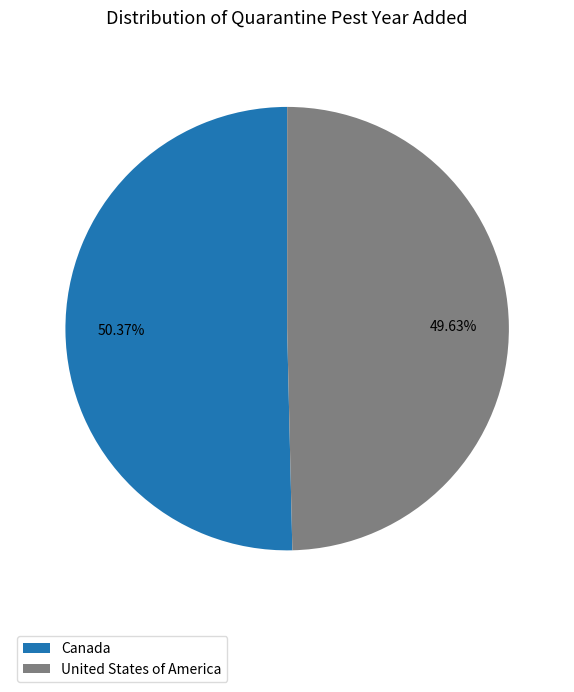

True or false: United States of America accounts for 50% of the total.

True